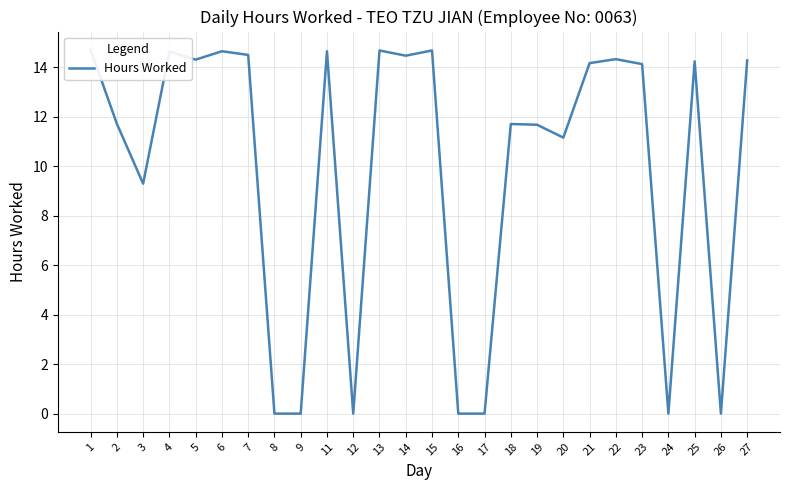

Count the number of categories in the chart.

26